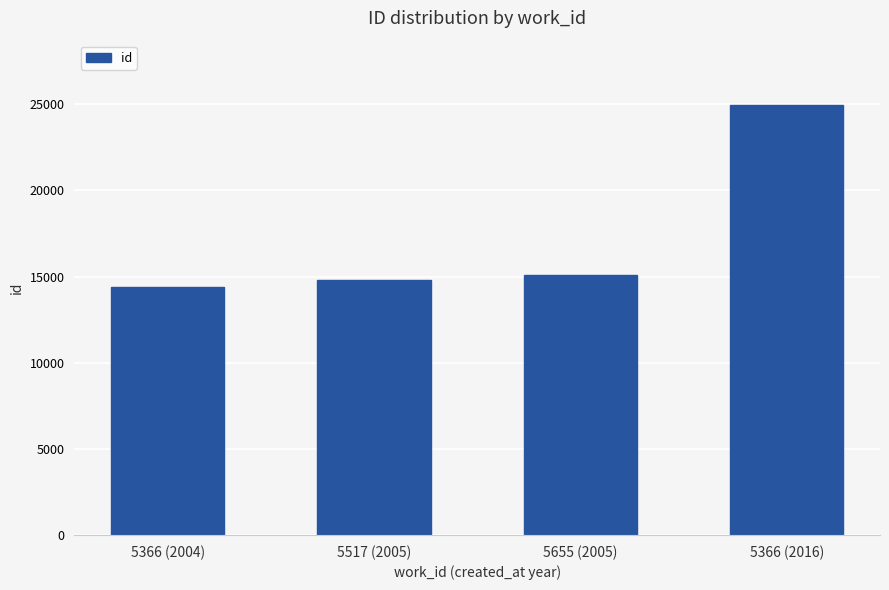

What is the label of the 1st bar from the right?

5366 (2016)